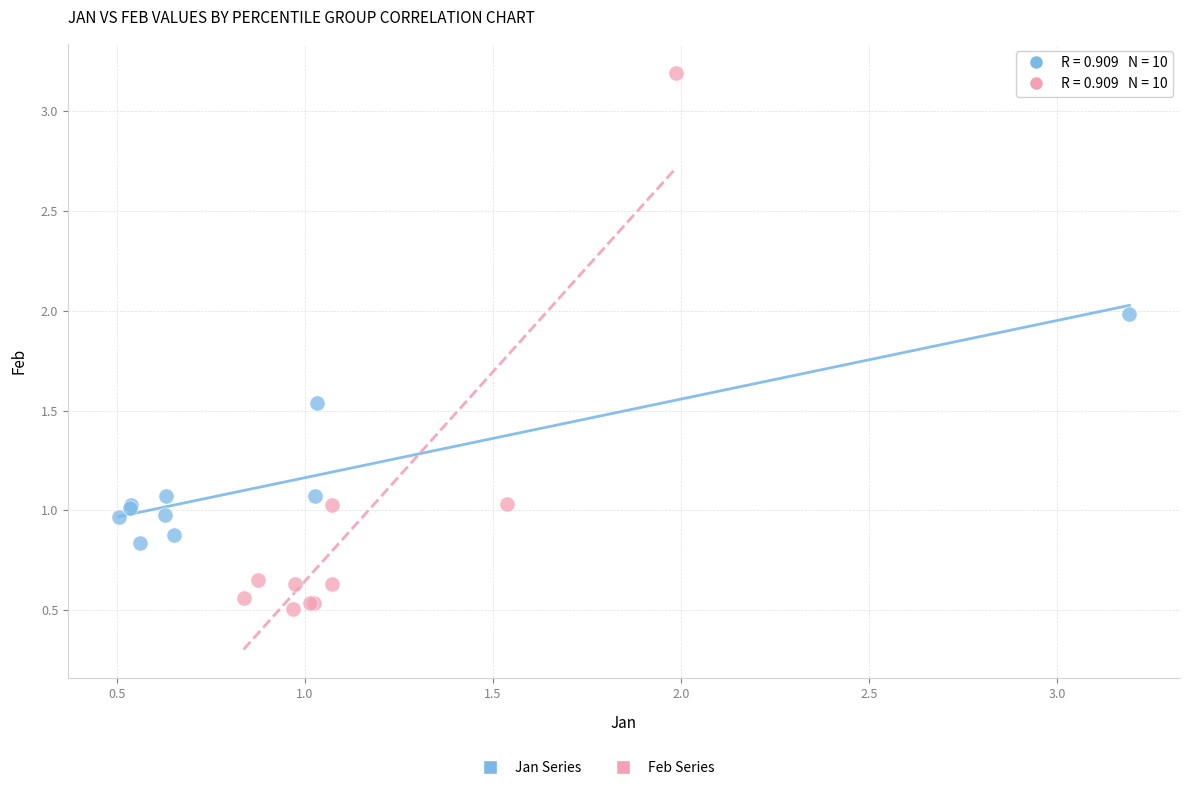

Which series reaches the minimum Y coordinate?

Feb Series